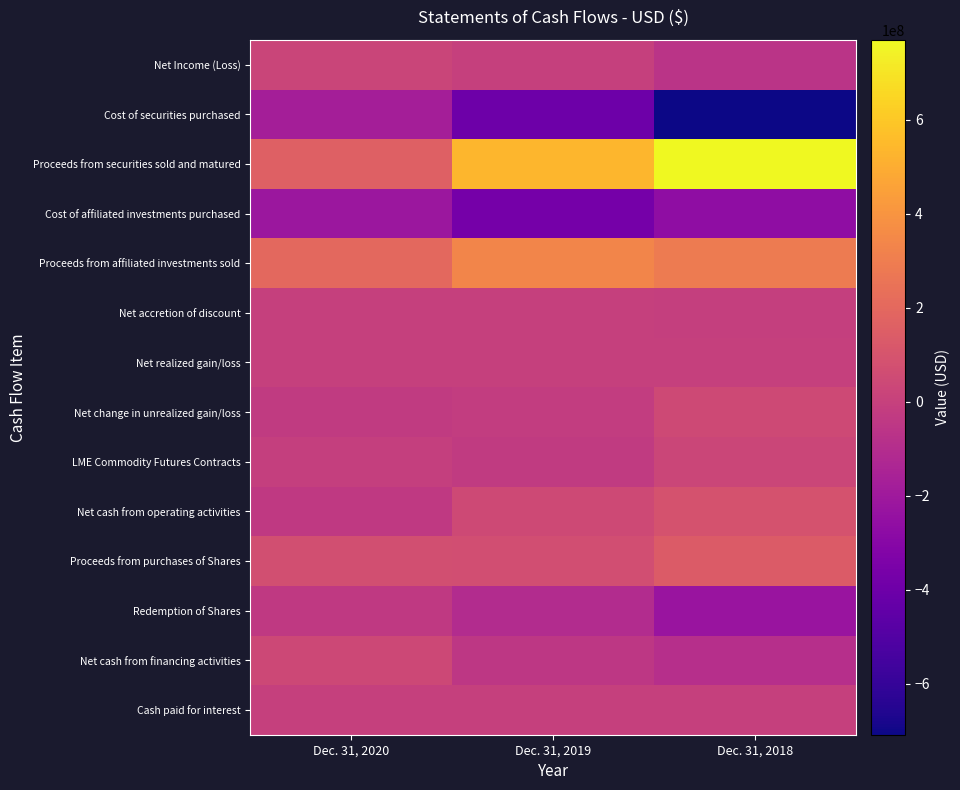

Reading left to right, transcribe all the data shown in this chart.

Net Income (Loss): Dec. 31, 2020=20565401	Dec. 31, 2019=-743983	Dec. 31, 2018=-62628733
Cost of securities purchased: Dec. 31, 2020=-172892345	Dec. 31, 2019=-397825651	Dec. 31, 2018=-708832519
Proceeds from securities sold and matured: Dec. 31, 2020=162999341	Dec. 31, 2019=533077313	Dec. 31, 2018=769759157
Cost of affiliated investments purchased: Dec. 31, 2020=-214960518	Dec. 31, 2019=-369621406	Dec. 31, 2018=-268510956
Proceeds from affiliated investments sold: Dec. 31, 2020=203119849	Dec. 31, 2019=332863974	Dec. 31, 2018=286509524
Net accretion of discount: Dec. 31, 2020=-308586	Dec. 31, 2019=-2868144	Dec. 31, 2018=-4647103
Net realized gain/loss: Dec. 31, 2020=-249	Dec. 31, 2019=-22562	Dec. 31, 2018=6892
Net change in unrealized gain/loss: Dec. 31, 2020=-29898418	Dec. 31, 2019=-21097024	Dec. 31, 2018=47672410
LME Commodity Futures Contracts: Dec. 31, 2020=-4999995	Dec. 31, 2019=-28234806	Dec. 31, 2018=29029244
Net cash from operating activities: Dec. 31, 2020=-36318192	Dec. 31, 2019=45495230	Dec. 31, 2018=88270117
Proceeds from purchases of Shares: Dec. 31, 2020=74730960	Dec. 31, 2019=65554435	Dec. 31, 2018=137772825
Redemption of Shares: Dec. 31, 2020=-38412768	Dec. 31, 2019=-106291536	Dec. 31, 2018=-226042942
Net cash from financing activities: Dec. 31, 2020=36318192	Dec. 31, 2019=-45495230	Dec. 31, 2018=-88270117
Cash paid for interest: Dec. 31, 2020=1571	Dec. 31, 2019=173324	Dec. 31, 2018=555910